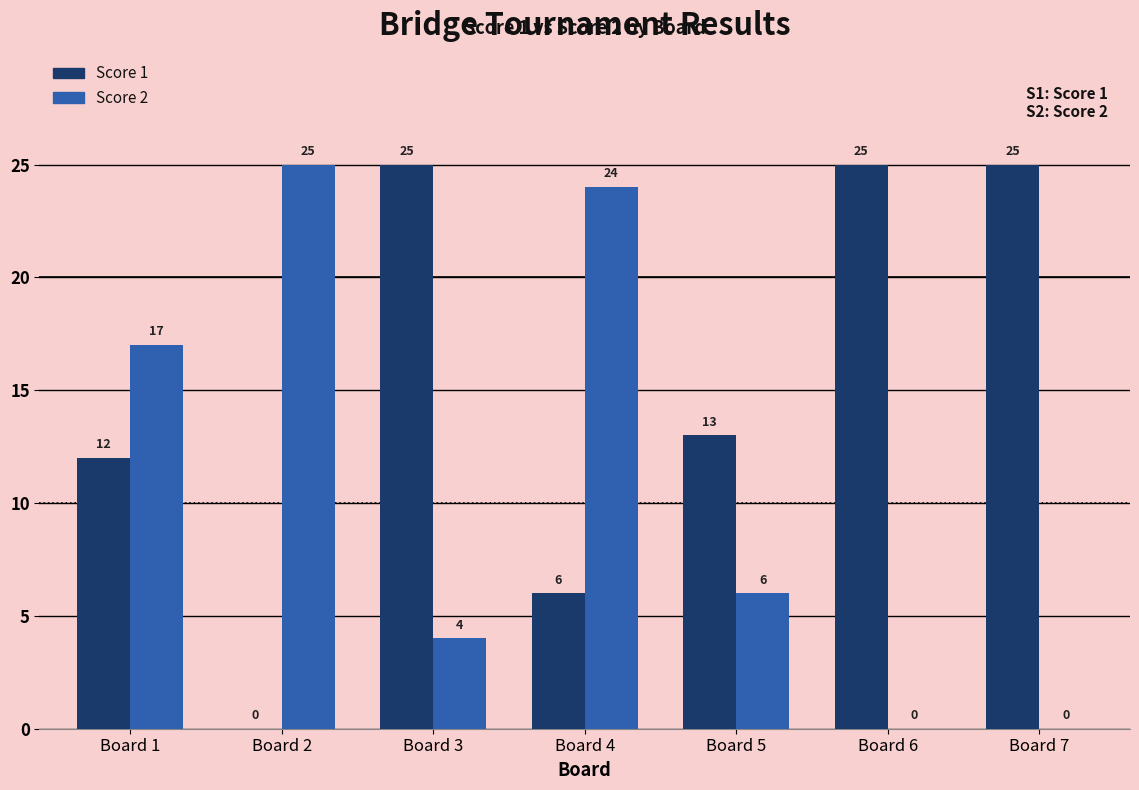

What is the sum of the Score 1 values at Board 1 and Board 6?

37